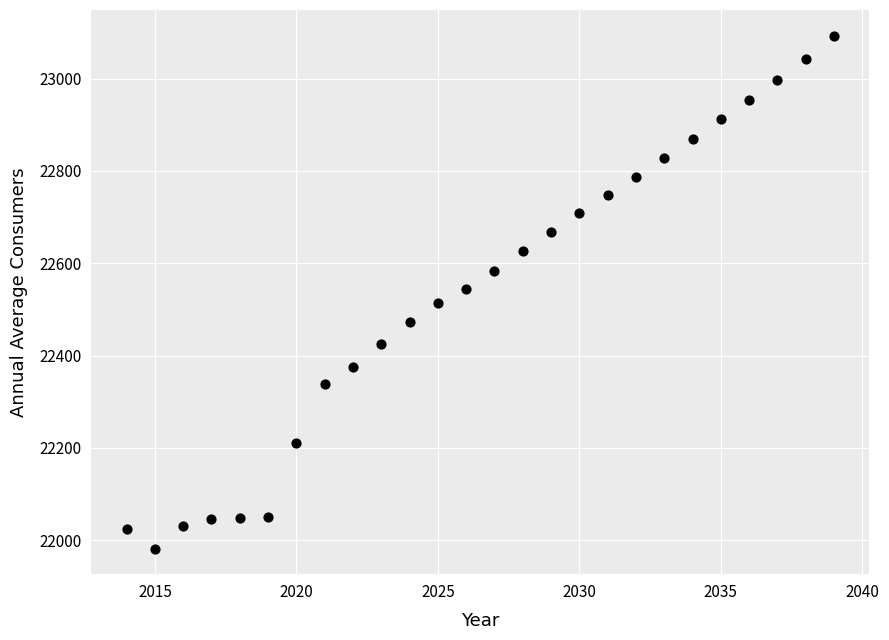

What is the range of Y values (max minus min)?

1111